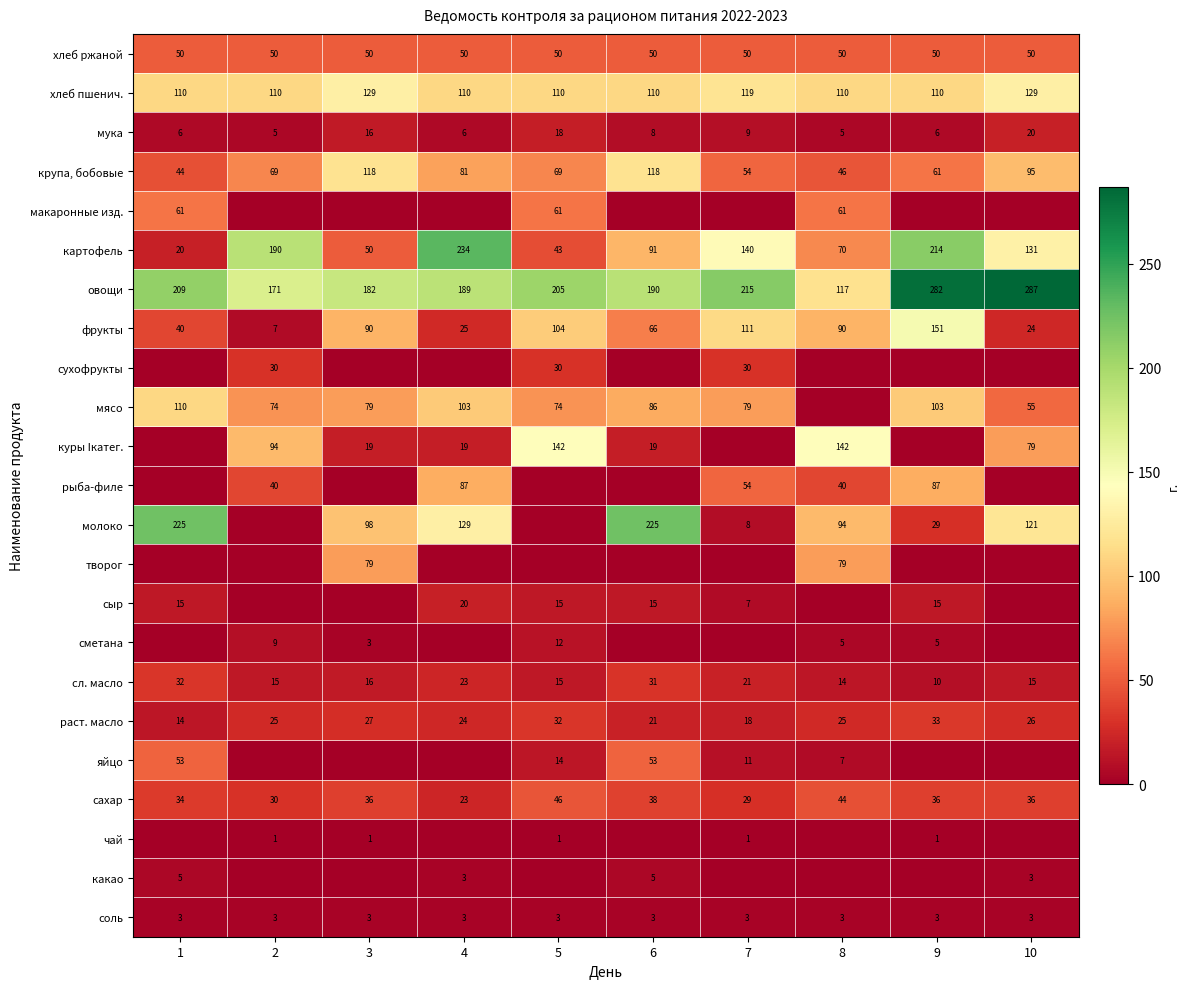

The value of соль at 7 is 3. True or false?

True